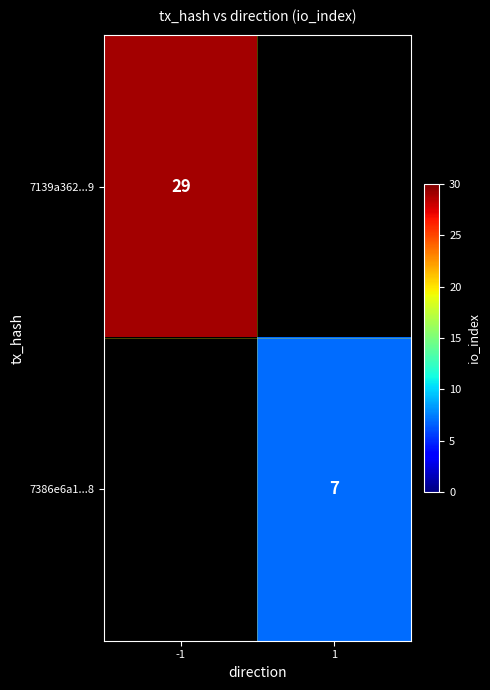

True or false: 7386e6a1...8 has a value of 7 at 1.

True